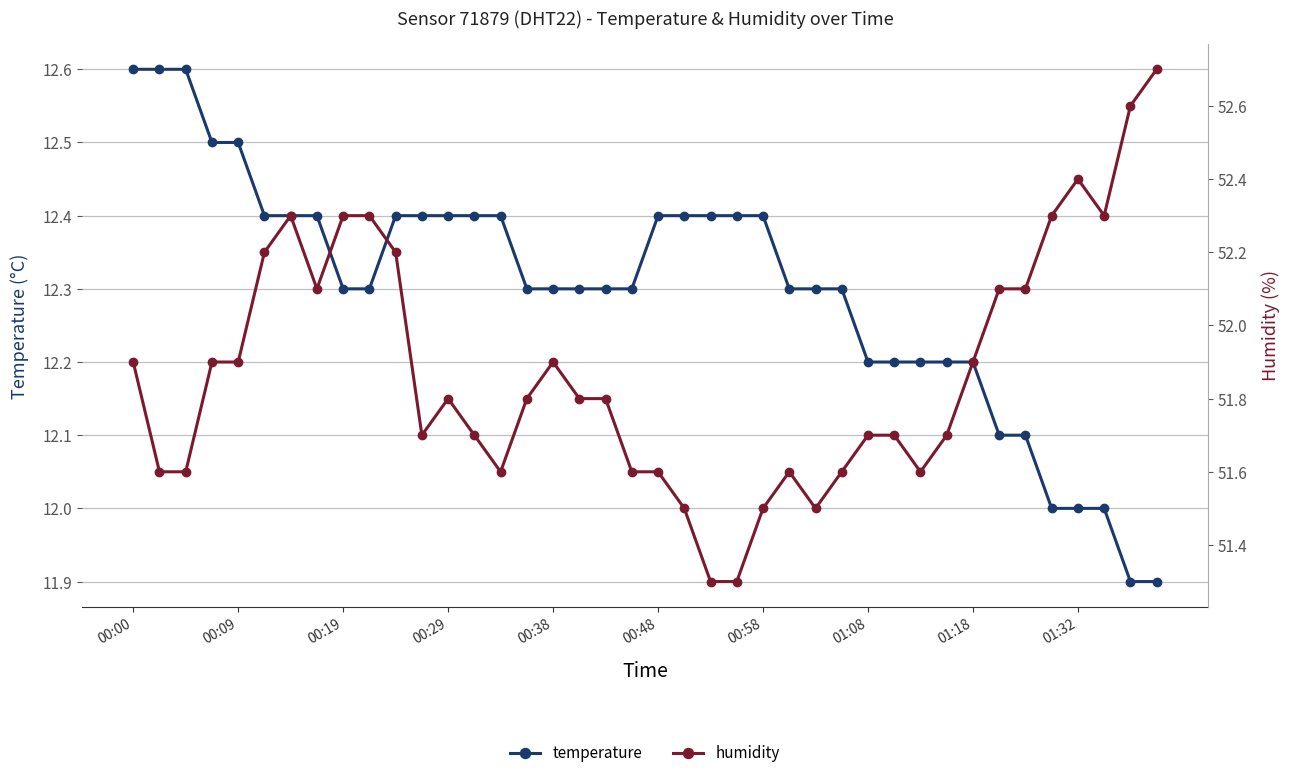

Reading left to right, extract all data points from this chart.

temperature: 12.6	12.6	12.6	12.5	12.5	12.4	12.4	12.4	12.3	12.3	12.4	12.4	12.4	12.4	12.4	12.3	12.3	12.3	12.3	12.3	12.4	12.4	12.4	12.4	12.4	12.3	12.3	12.3	12.2	12.2	12.2	12.2	12.2	12.1	12.1	12.0	12.0	12.0	11.9	11.9
humidity: 51.9	51.6	51.6	51.9	51.9	52.2	52.3	52.1	52.3	52.3	52.2	51.7	51.8	51.7	51.6	51.8	51.9	51.8	51.8	51.6	51.6	51.5	51.3	51.3	51.5	51.6	51.5	51.6	51.7	51.7	51.6	51.7	51.9	52.1	52.1	52.3	52.4	52.3	52.6	52.7